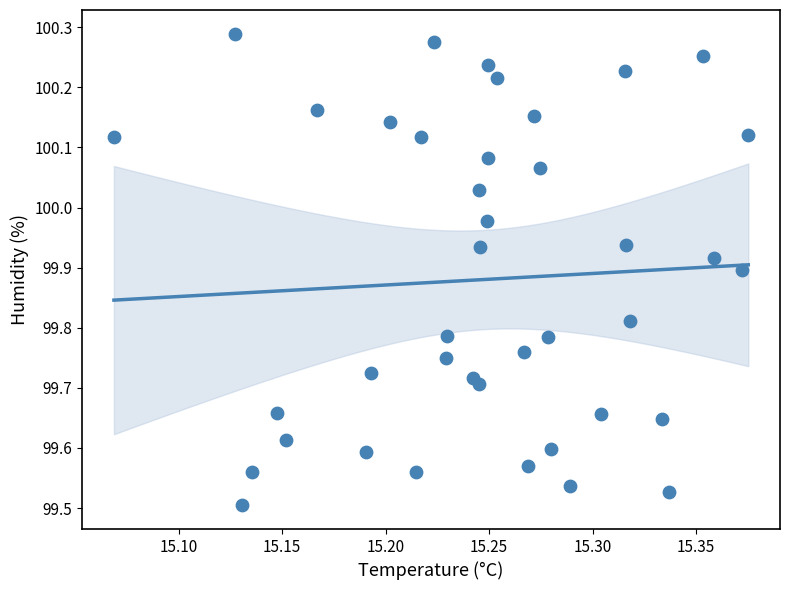

What is the range of Y values (max minus min)?

0.8